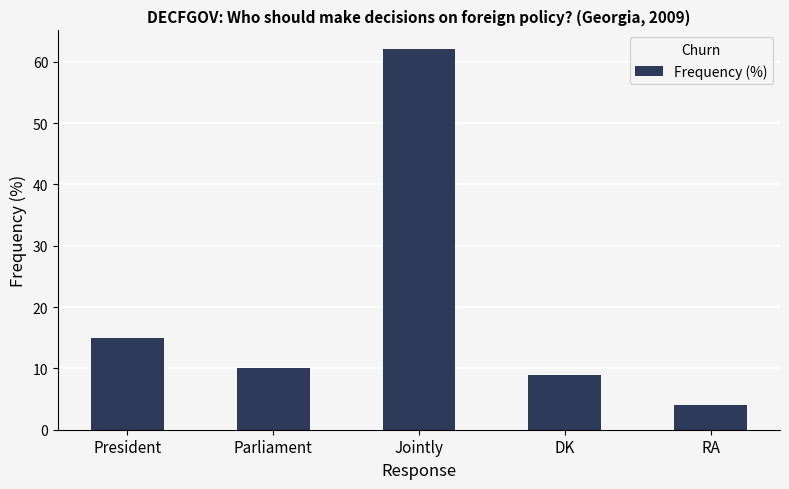

How many bars are there in total?

5